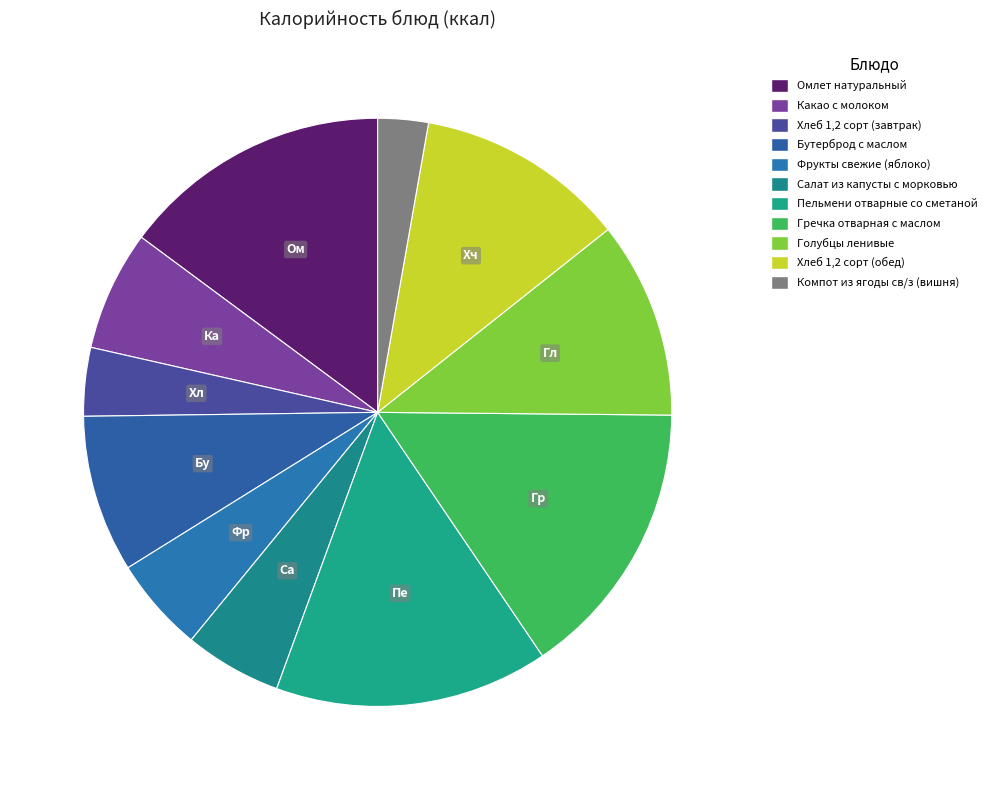

True or false: Бутерброд с маслом accounts for 3% of the total.

False